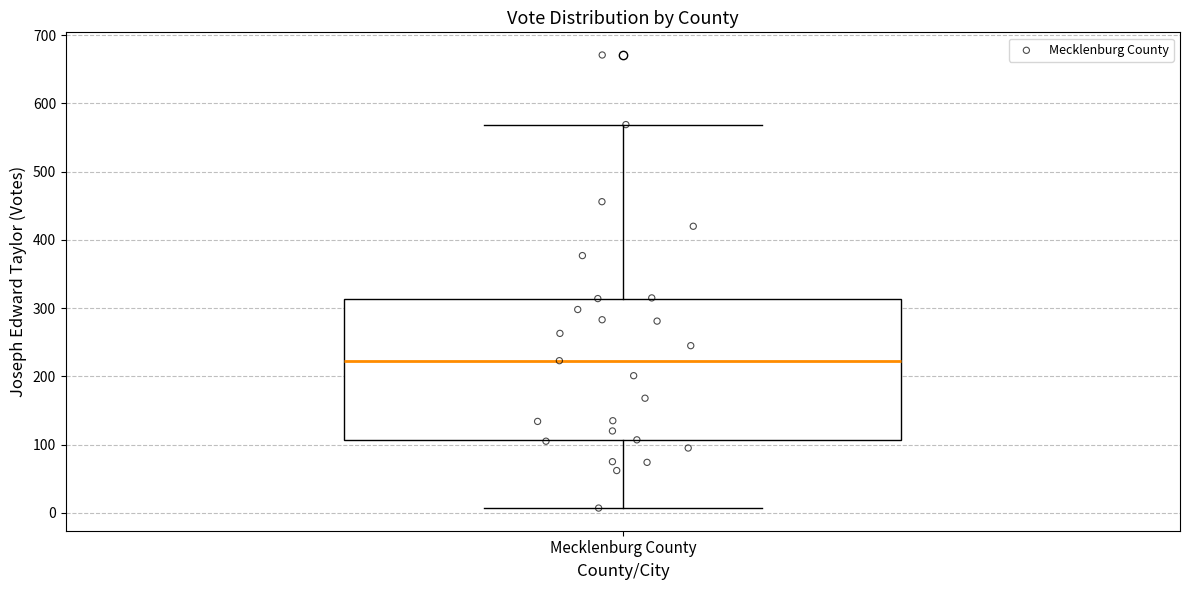

Where is the upper edge of the box for Mecklenburg County on the y-axis? The values are not printed on the chart, so give them approximately, as read against the axis.

310